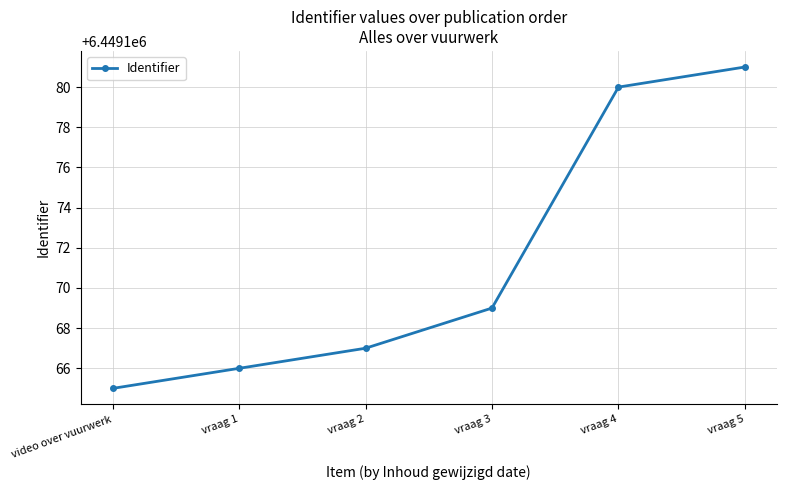

Is it true that the value at vraag 3 is 1925728?

False